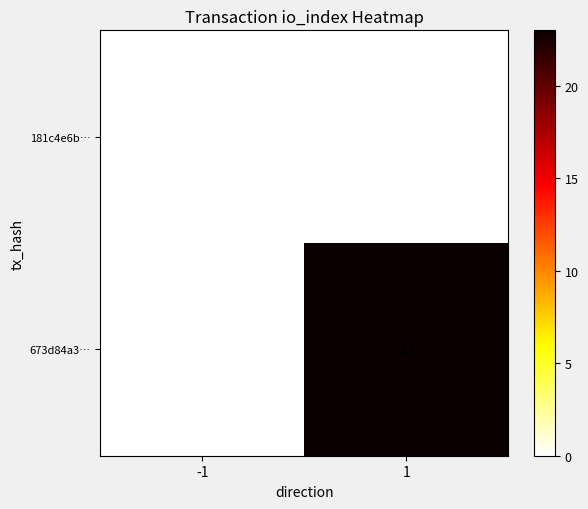

Reading left to right, what are all the values shown in this chart?

181c4e6b…: 0	0
673d84a3…: 0	23